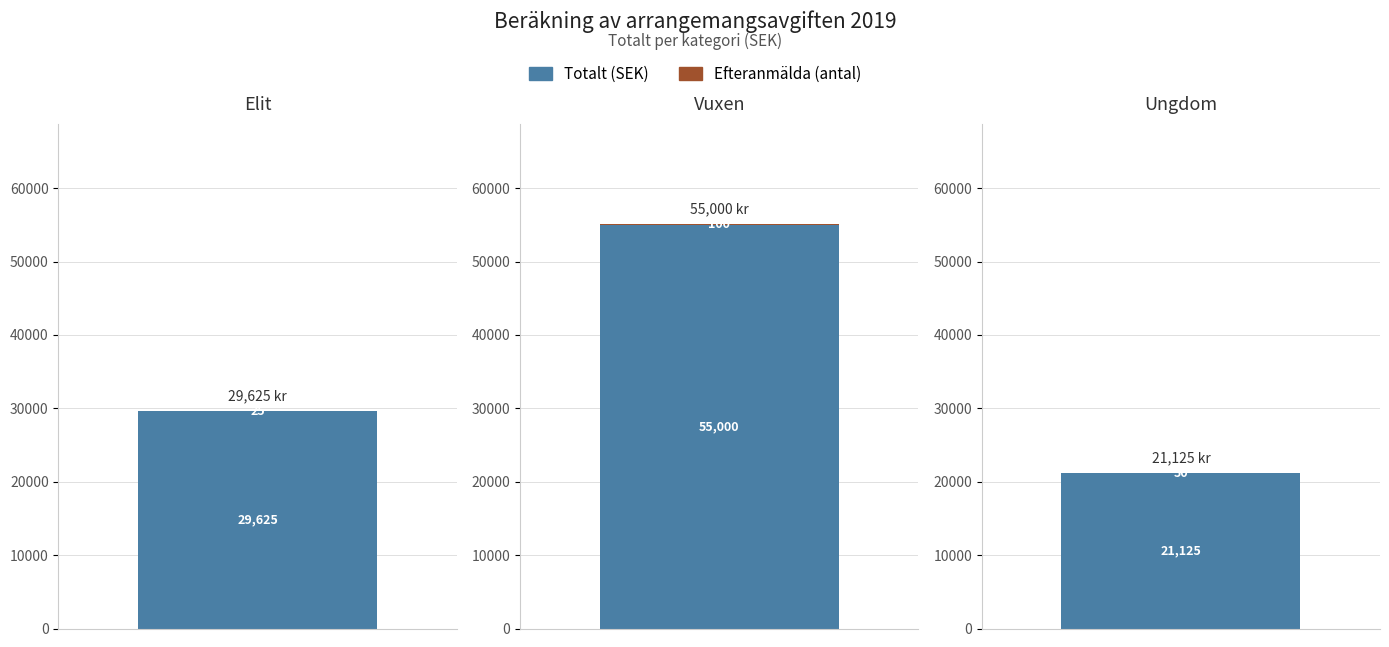

What is the label of the 2nd bar from the right?

Vuxen